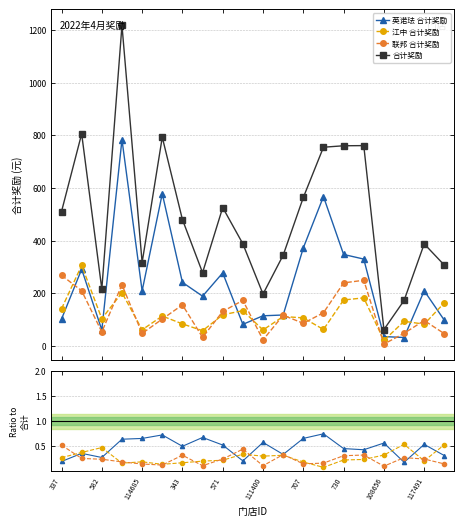

Where do 联邦 合计奖励 and 江中 合计奖励 first cross each other?

337 and 582